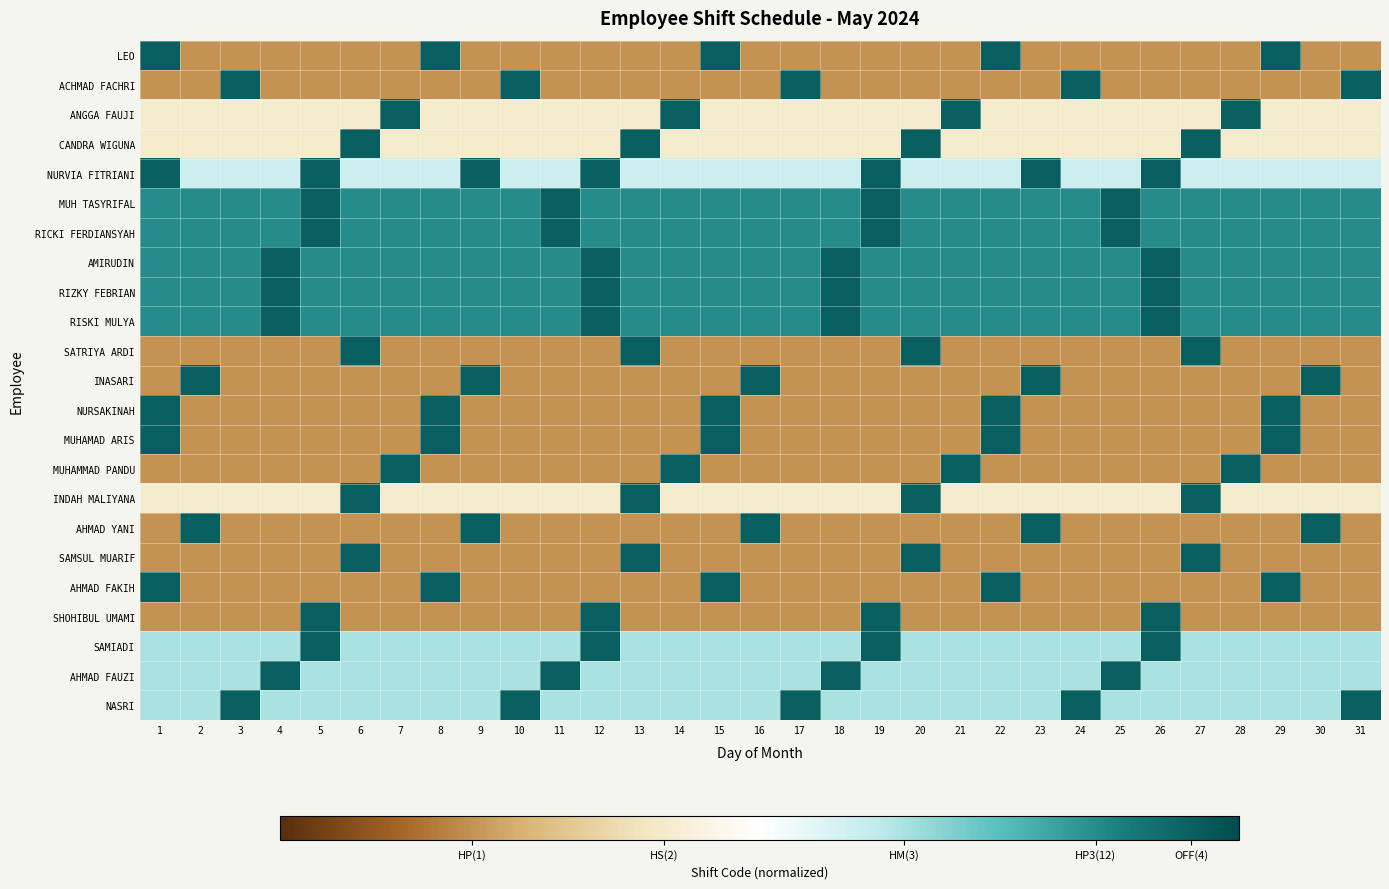

Which series has the widest spread of values?

LEO